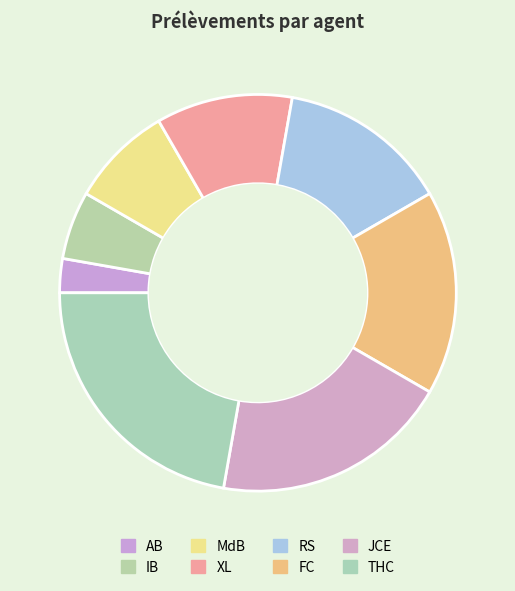

How many slices are in this pie chart?

8